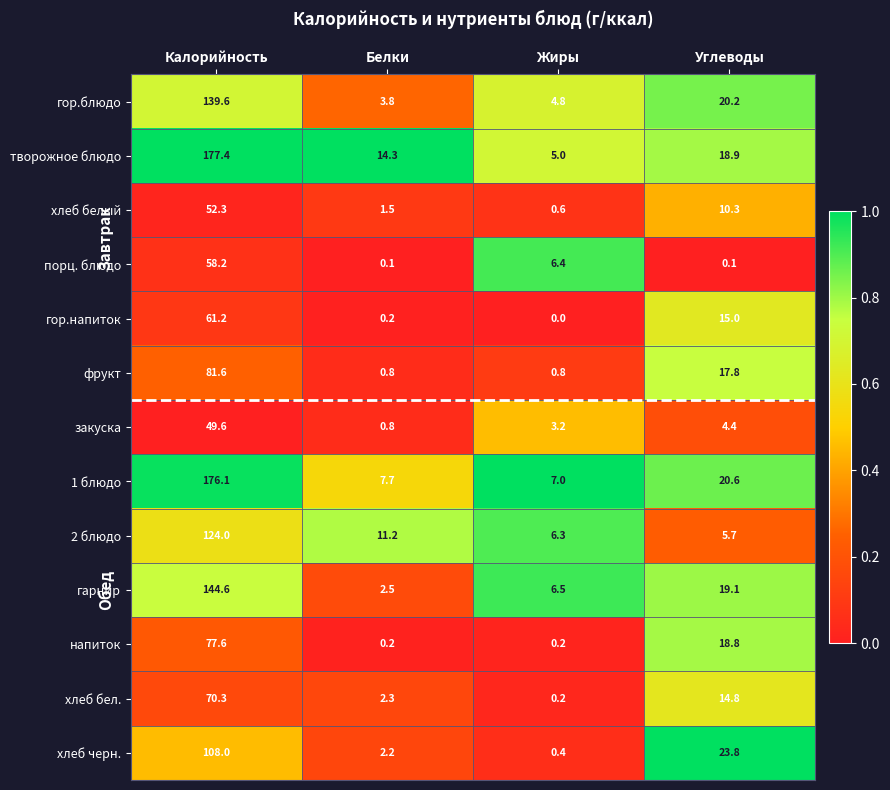

What value does the 2 блюдо series have at Жиры?

6.3